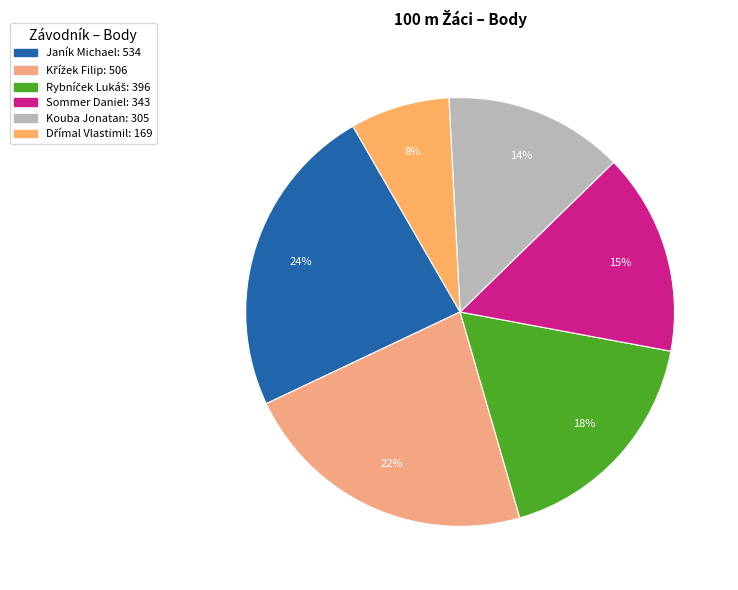

Does any single category account for the majority?

No